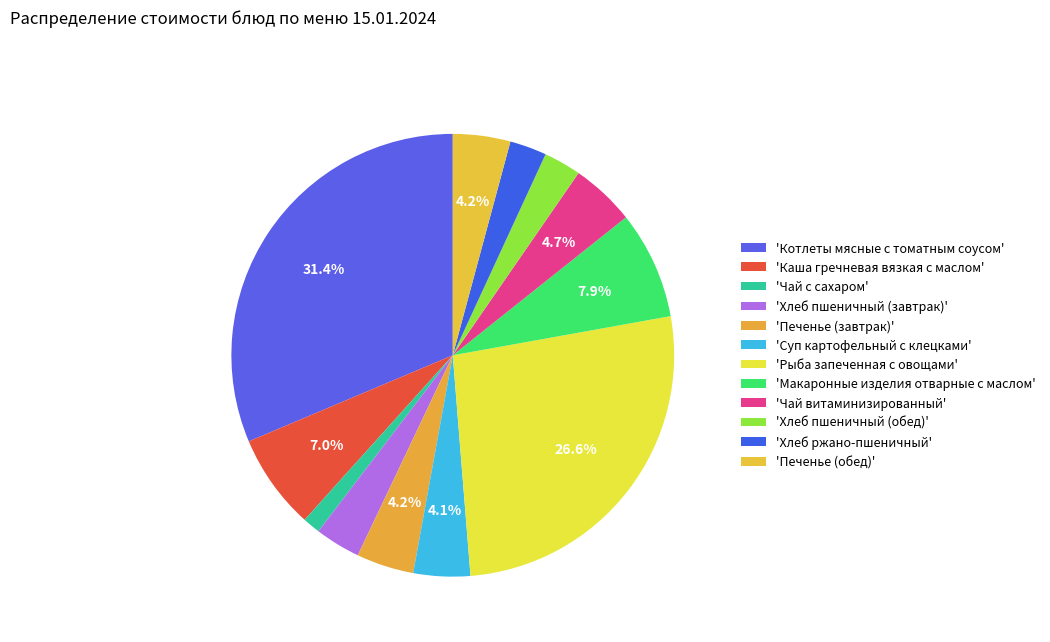

To the nearest percent, what is the difference between the largest and smallest slice percentages?

30%